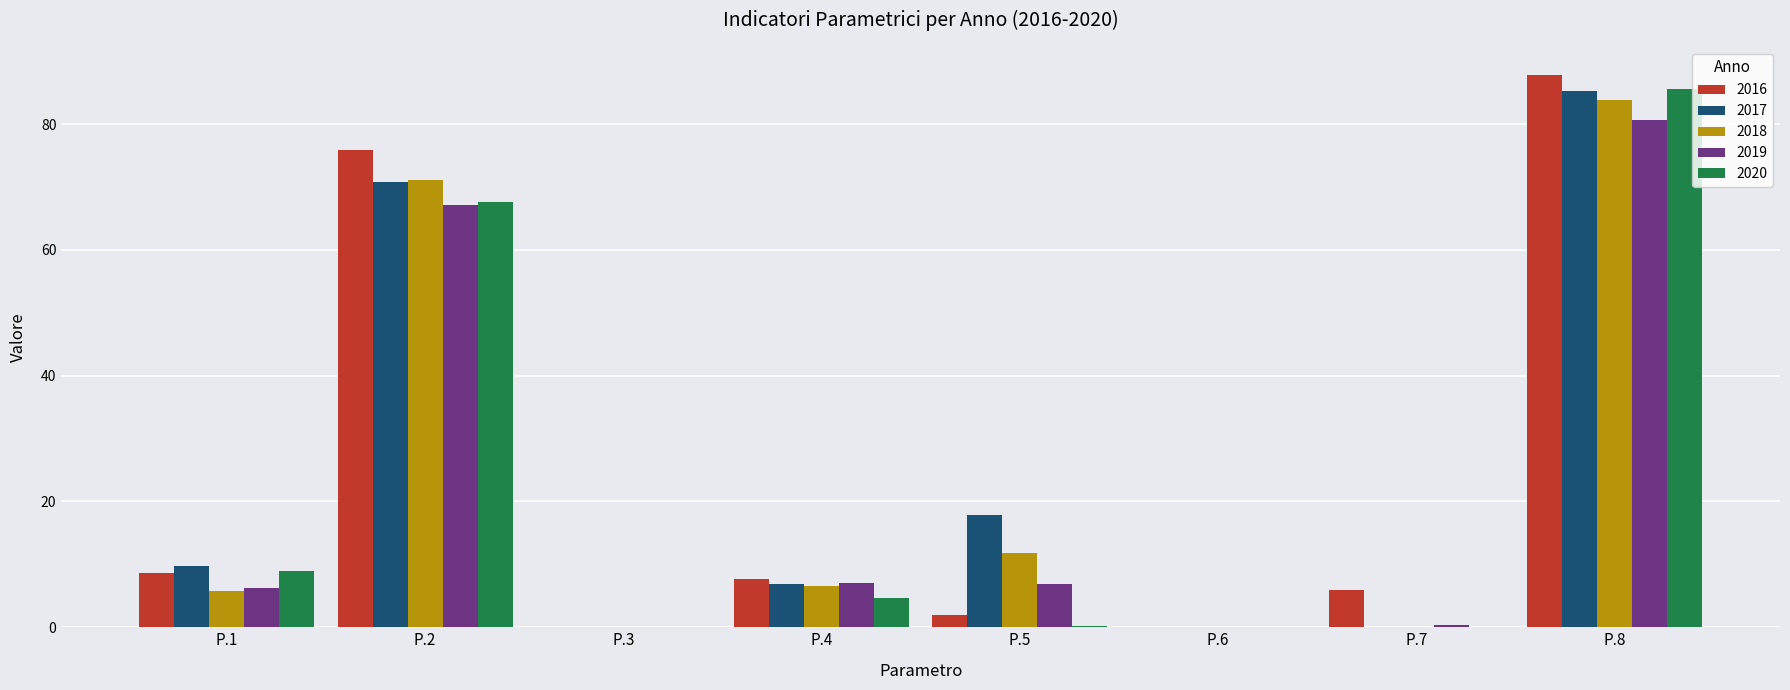

What is the sum of all 2020 values?

167.0